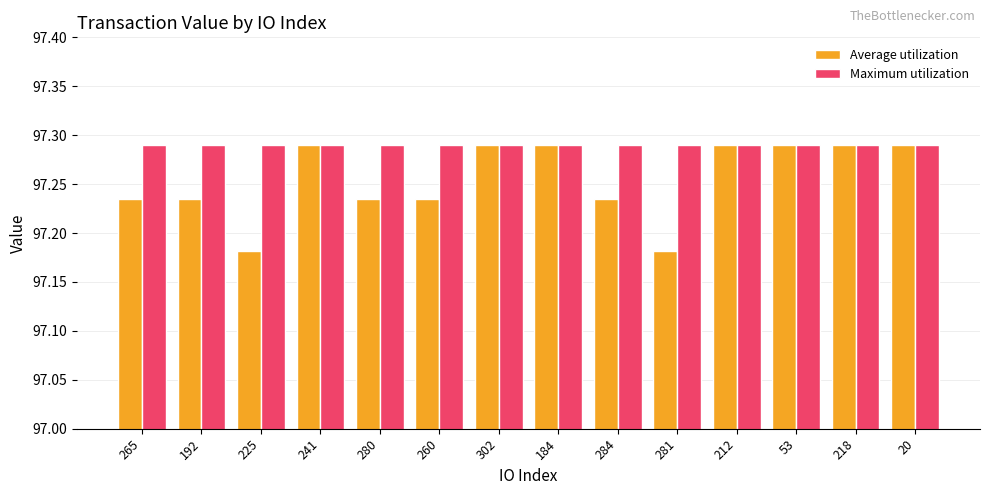

What is the difference between the Average utilization values at 241 and 192?

0.1